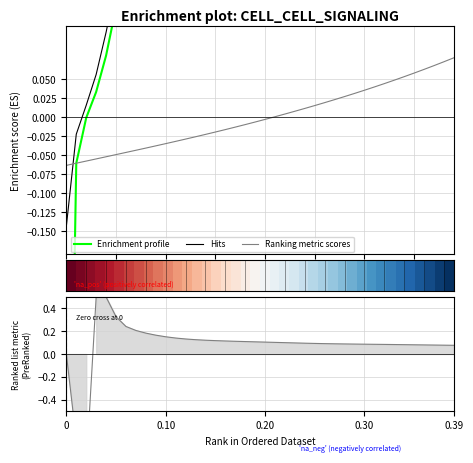

The row_0 series shows 1.2 at 0.39. True or false?

False